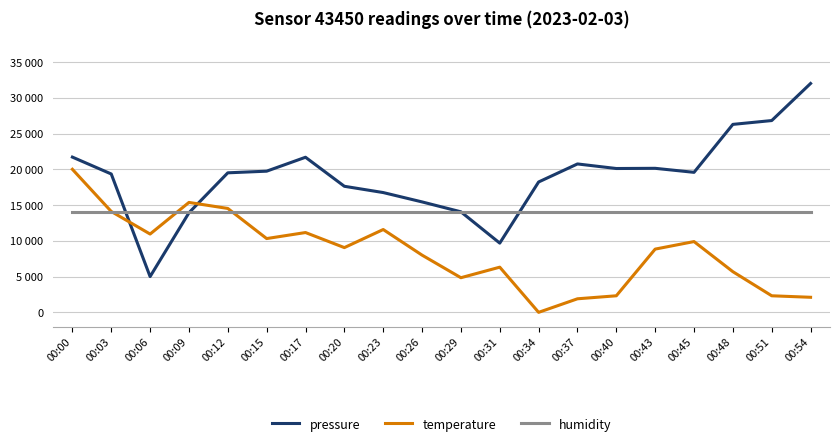

Rank the series by their maximum value, from lowest to highest.

humidity, temperature, pressure